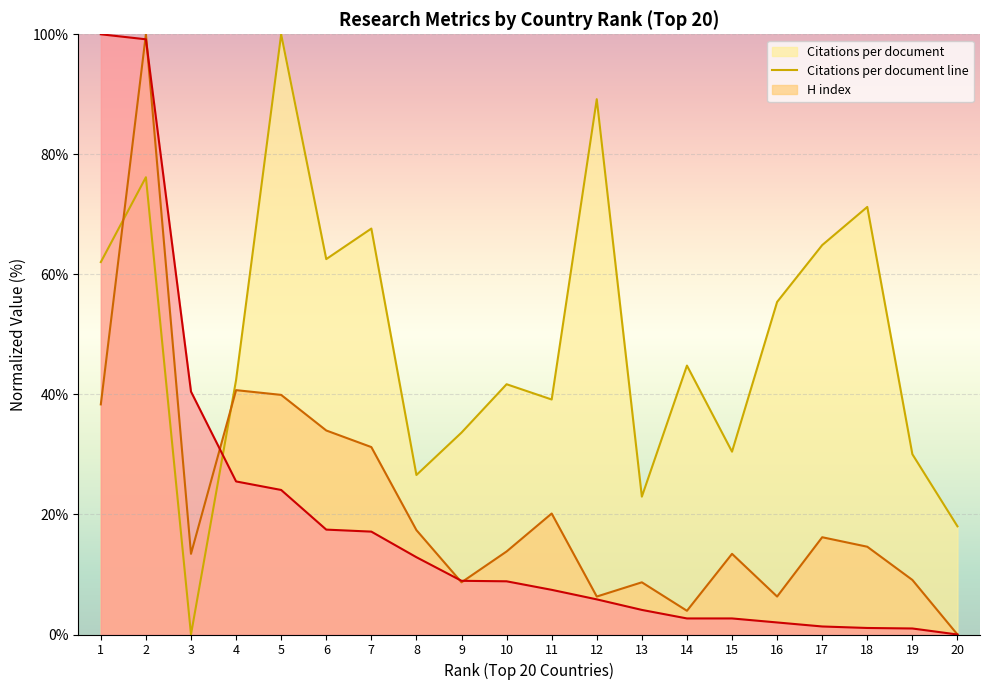

What is the difference between the highest and lowest values at 4?

16.9